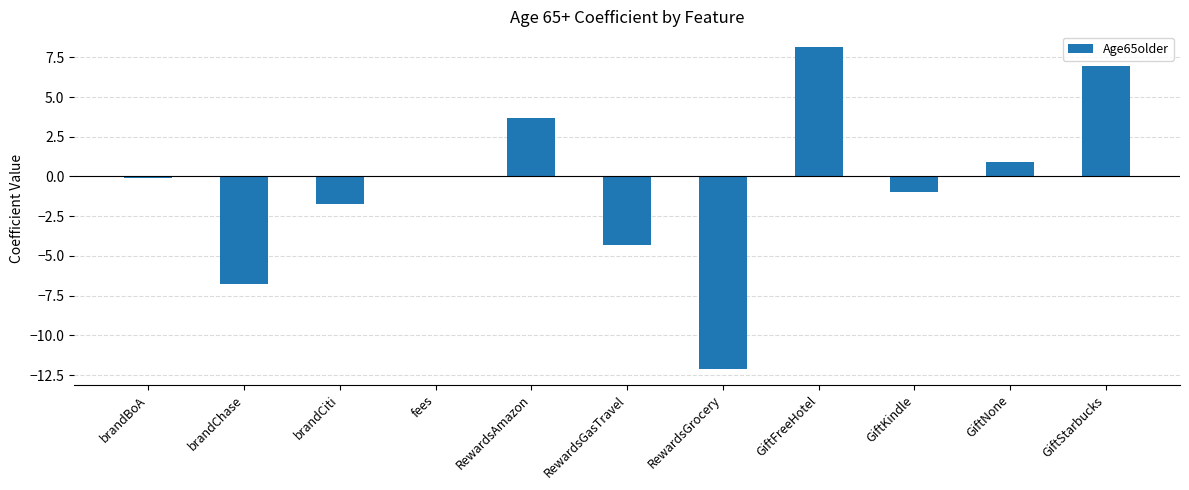

What is the greatest value displayed?

8.1